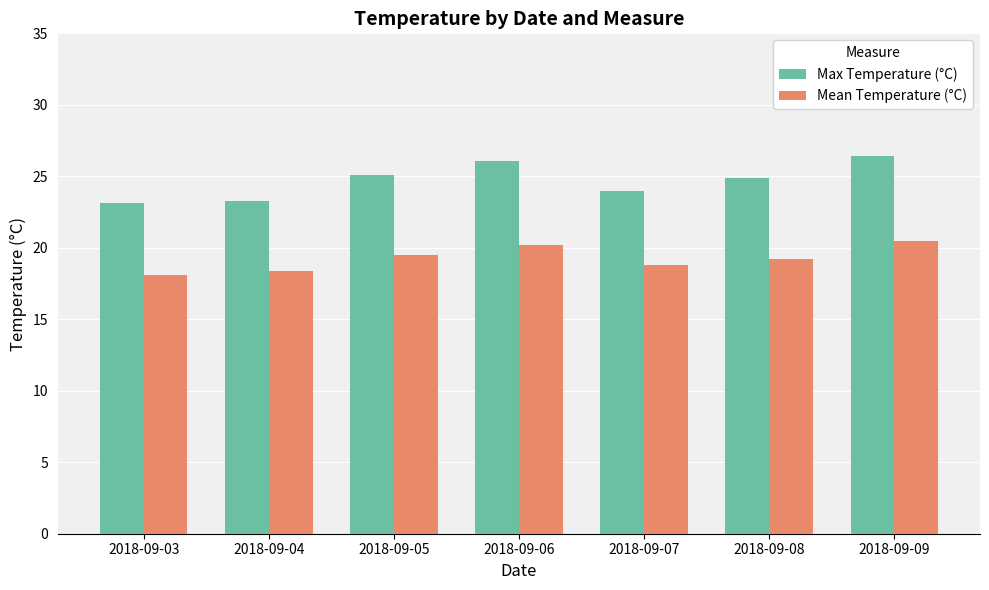

Rank the series at 2018-09-03 from highest to lowest value.

Max Temperature (°C), Mean Temperature (°C)